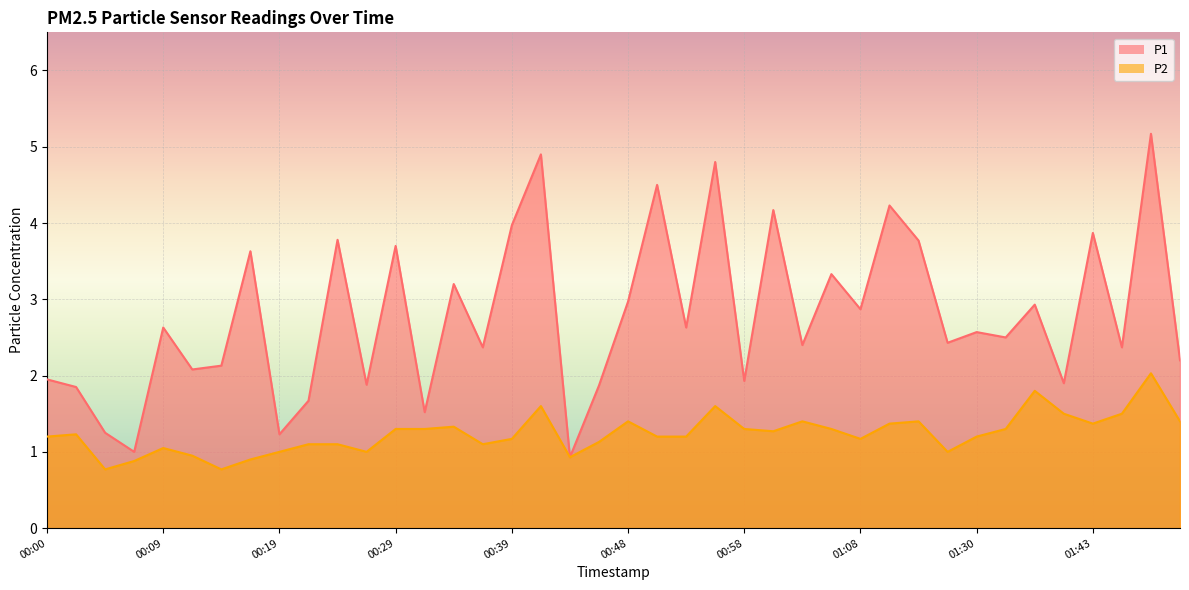

Between 00:29 and 00:51, which series saw the biggest shift?

P1